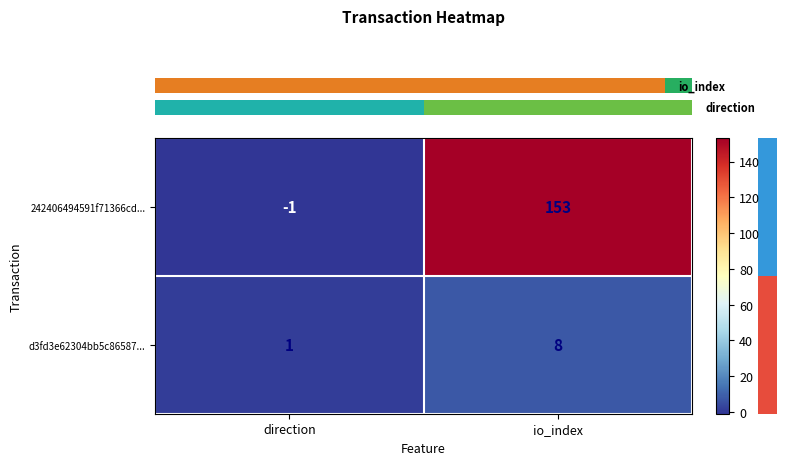

At which category is the sum across all series the highest?

io_index